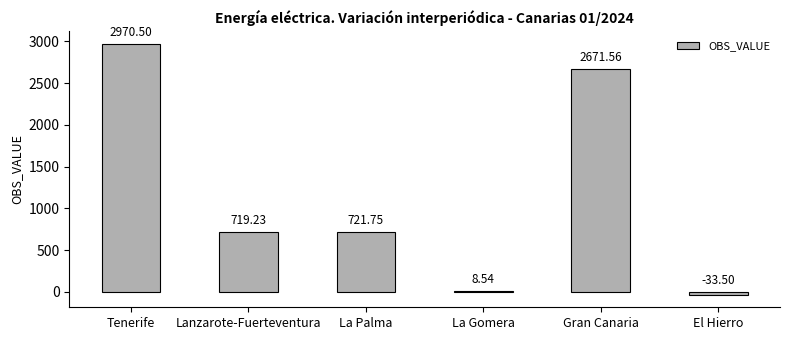

At which category does the chart reach its peak across all series?

Tenerife